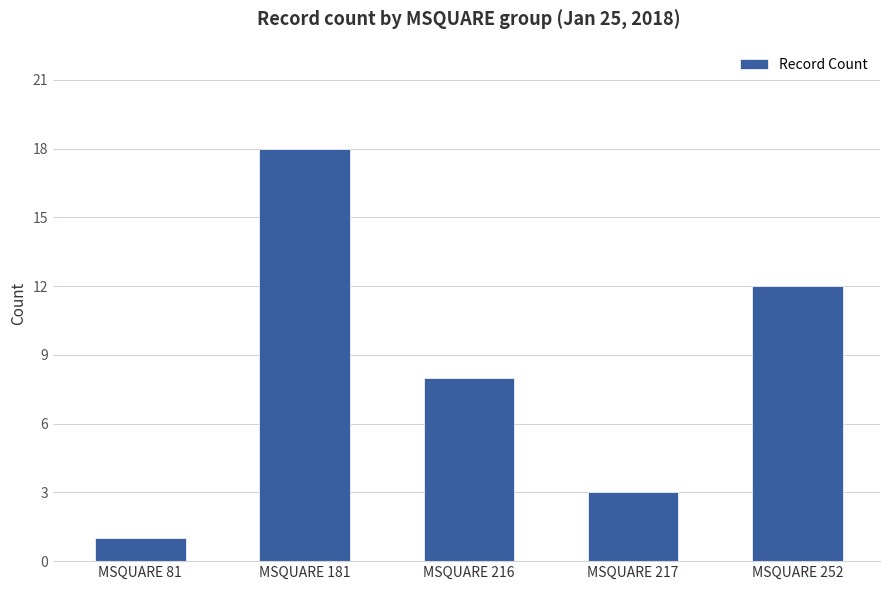

The value at MSQUARE 216 is 8. True or false?

True